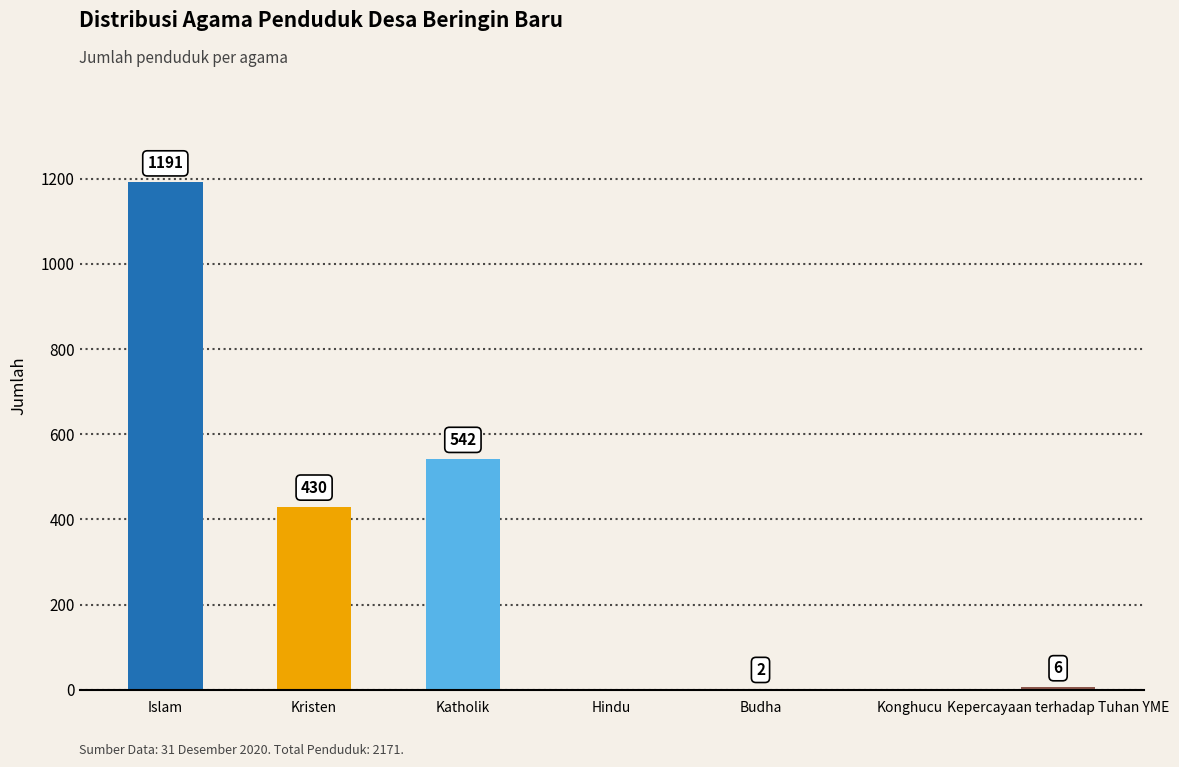

Where is the data nearest to the value 595?

Katholik